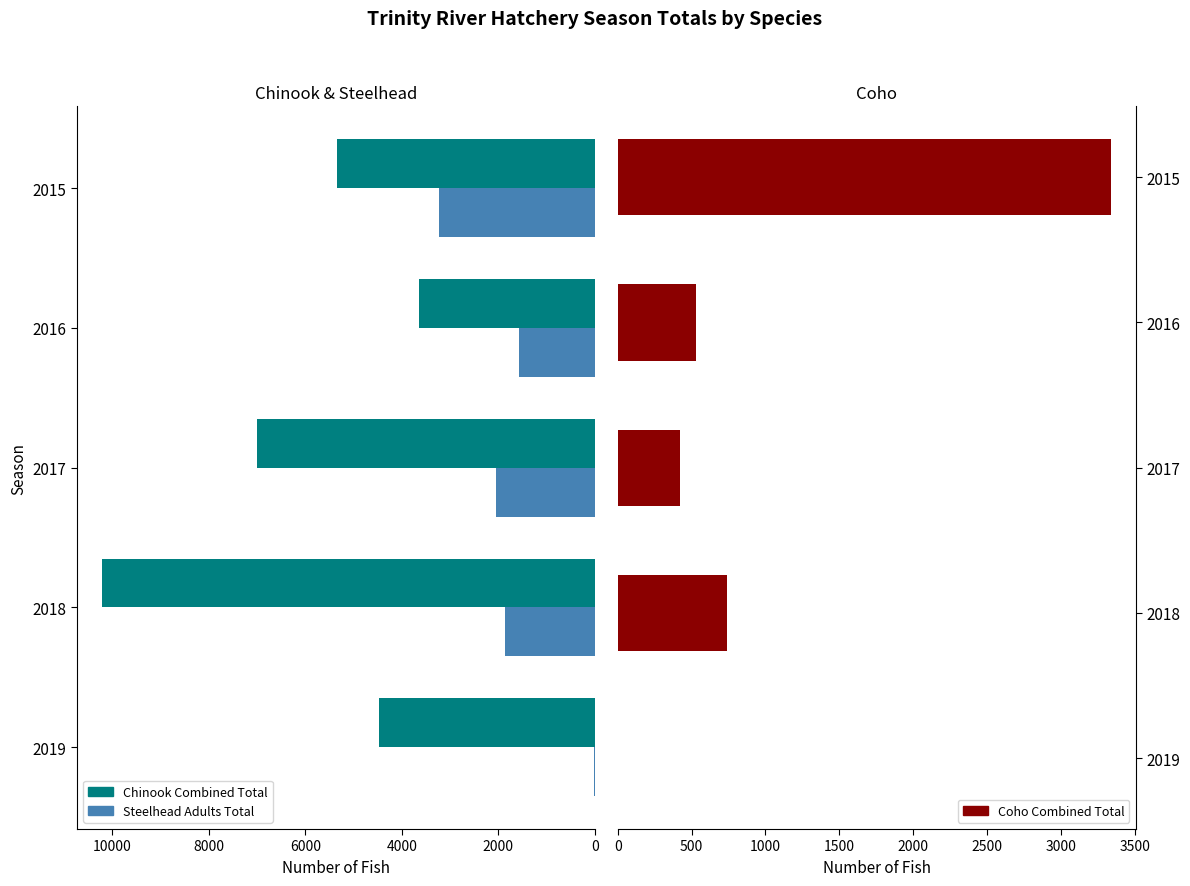

Which series has the largest range (max minus min)?

Chinook Combined Total